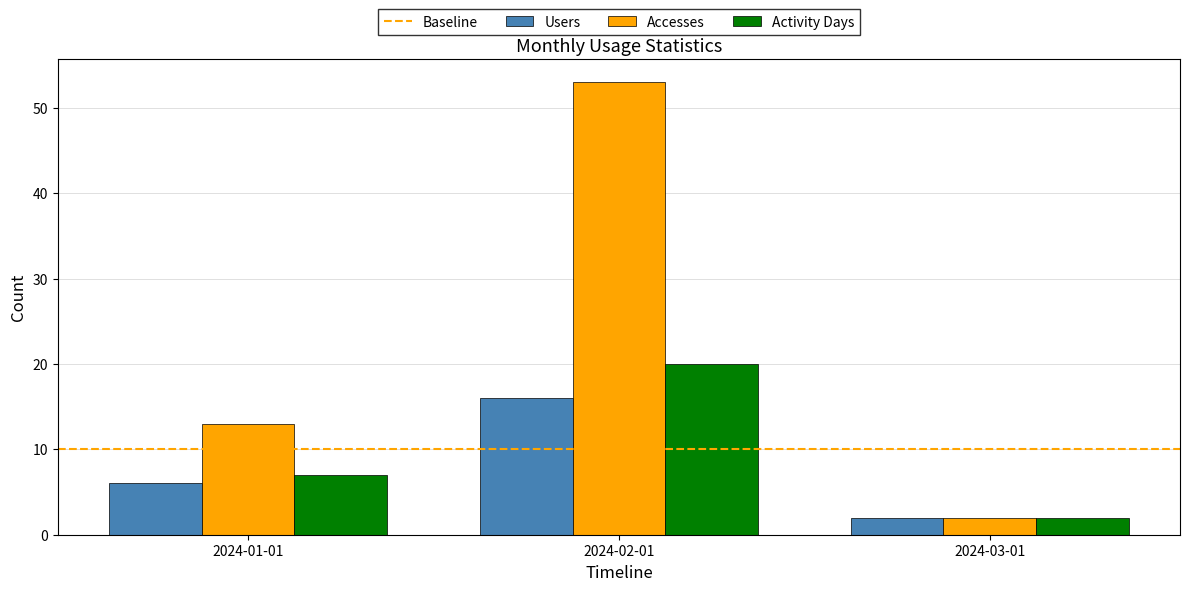

What is the sum of all Users values?

24